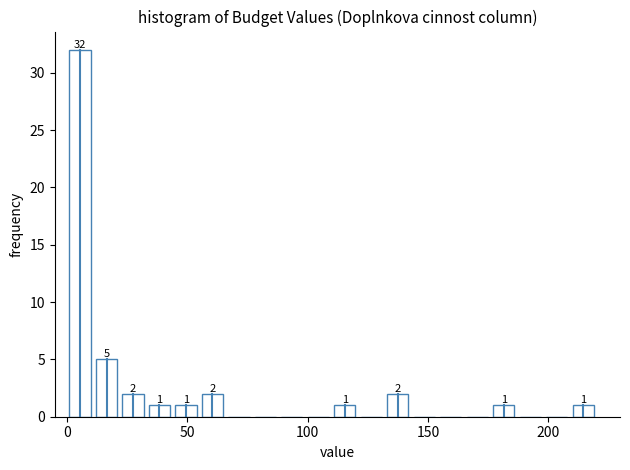

Around what value on the x-axis is the tallest bar? Give the approximate position of its centre, as read against the axis.

5